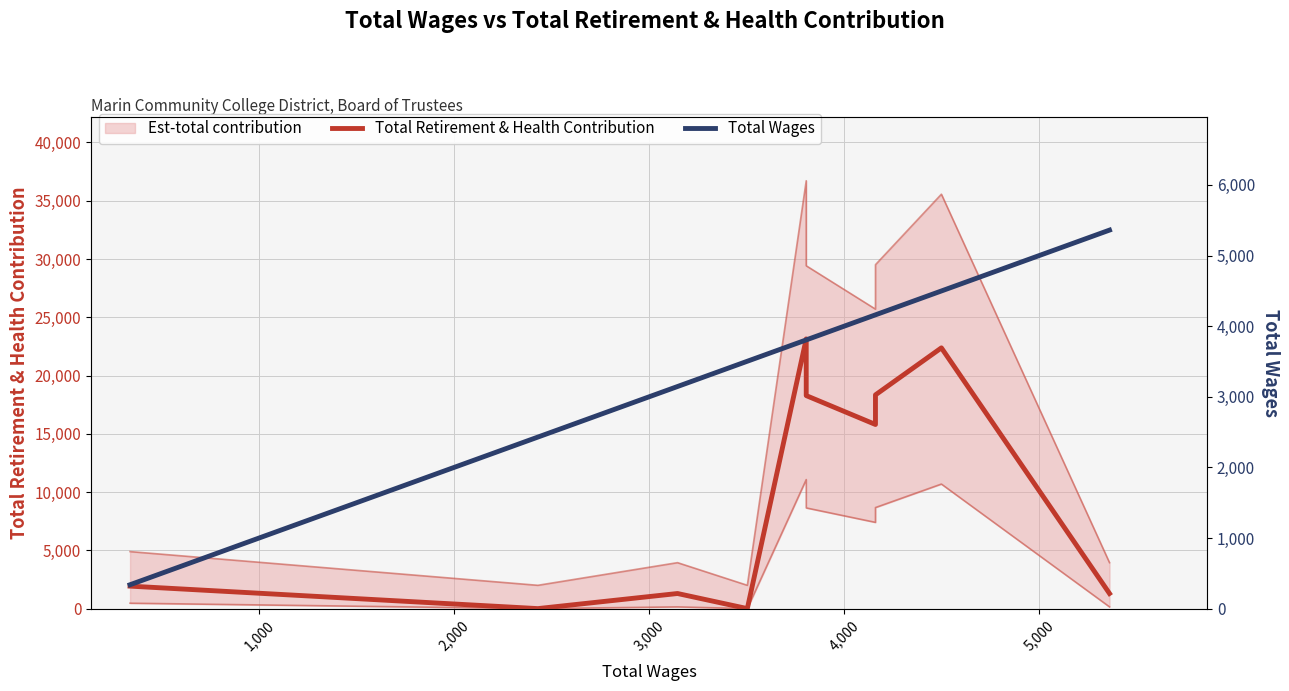

Is this an area chart (filled region under the line)?

No